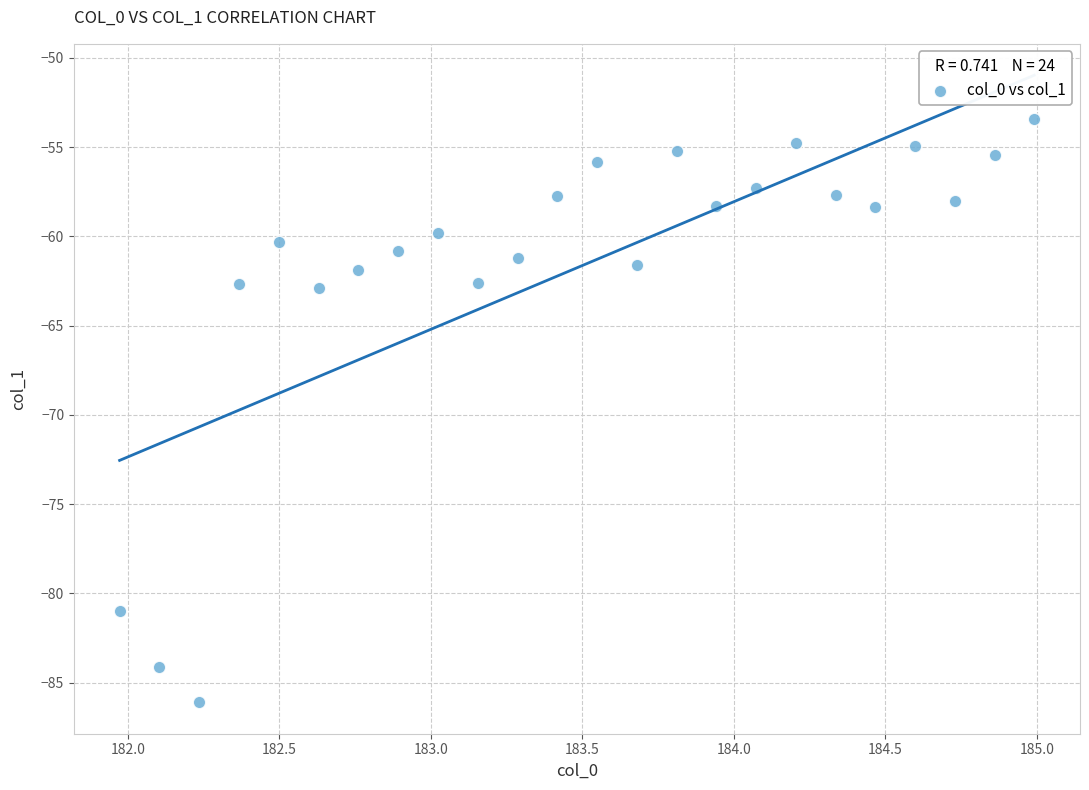

What is the range of Y values (max minus min)?

32.7